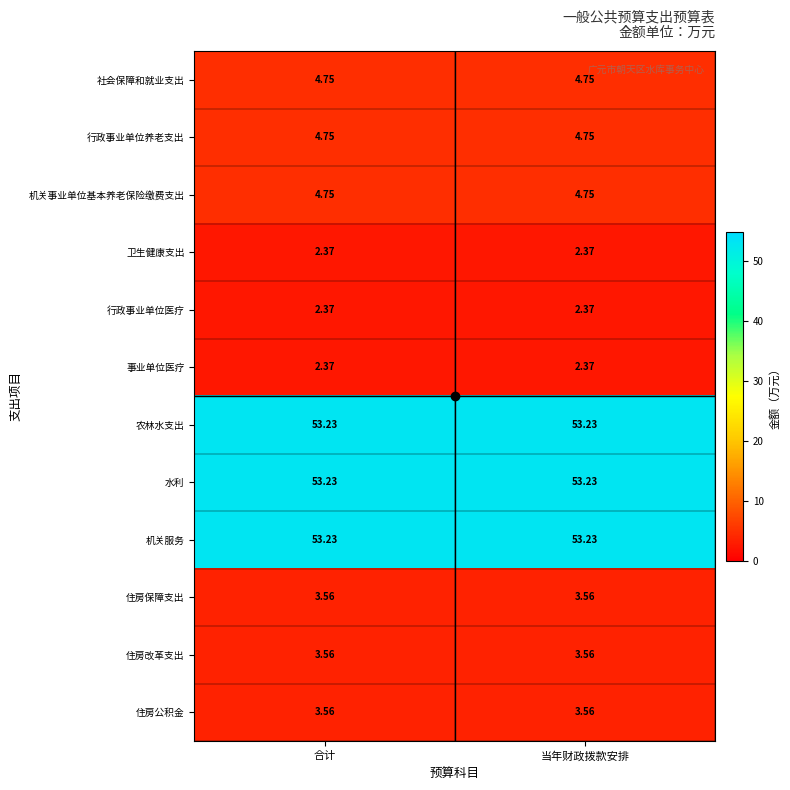

Is the value of 机关服务 at 合计 greater than the value of 卫生健康支出 at 合计?

Yes